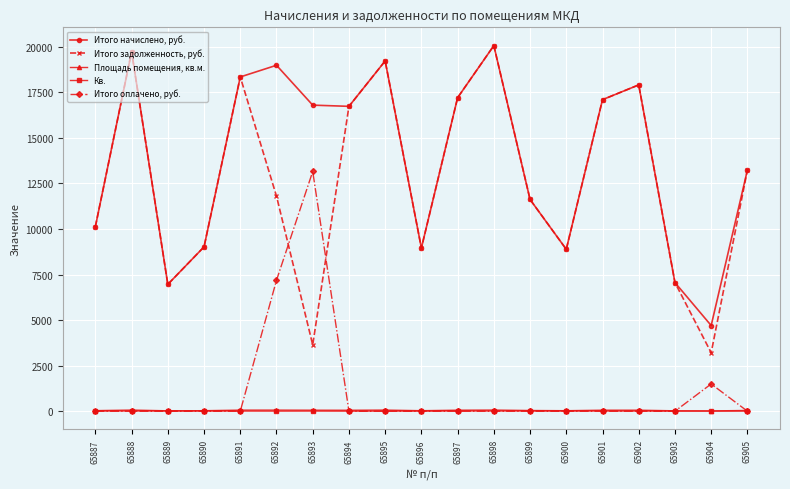

What is the difference between the maximum and second lowest values in the Итого оплачено, руб. series?

13155.8